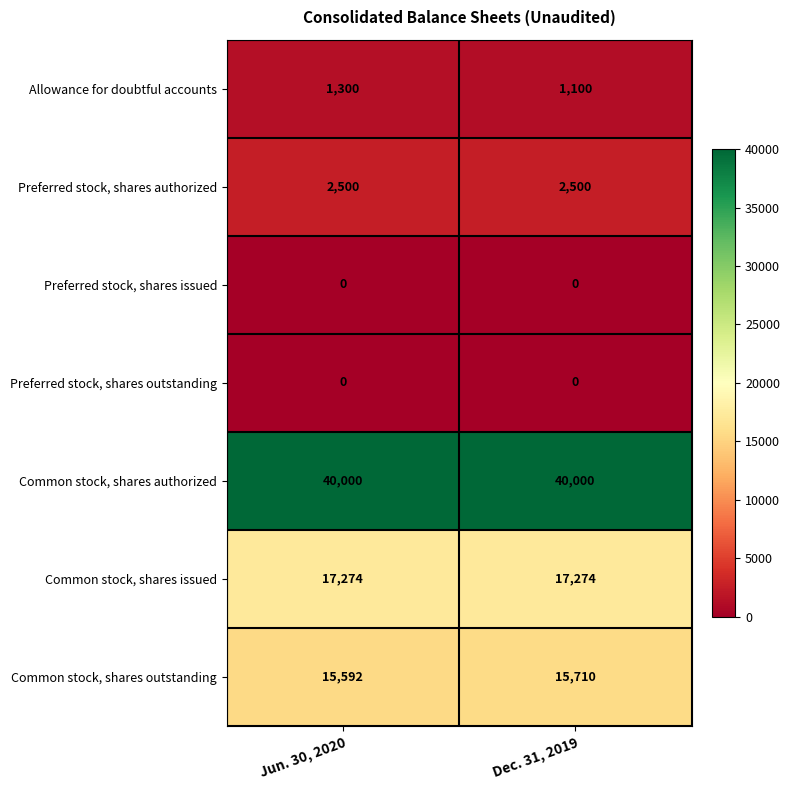

What is the sum of the Common stock, shares authorized values at Dec. 31, 2019 and Jun. 30, 2020?

80000